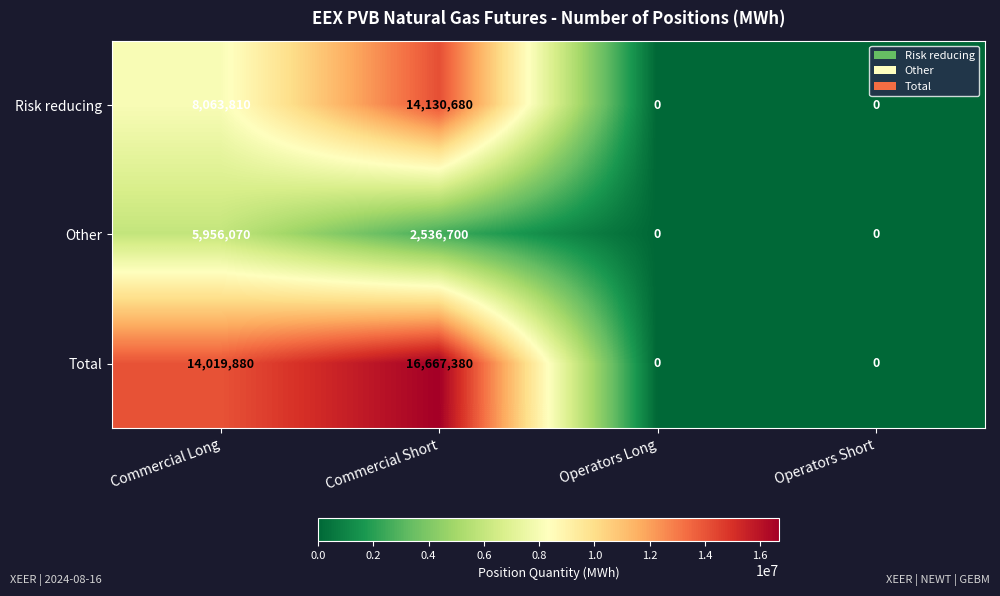

What is the greatest value displayed?

16667380